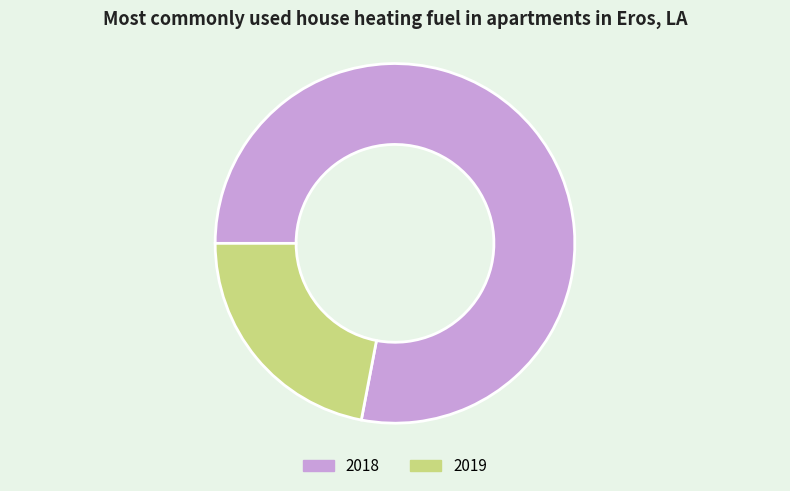

Rank the categories by value from lowest to highest.

2019, 2018